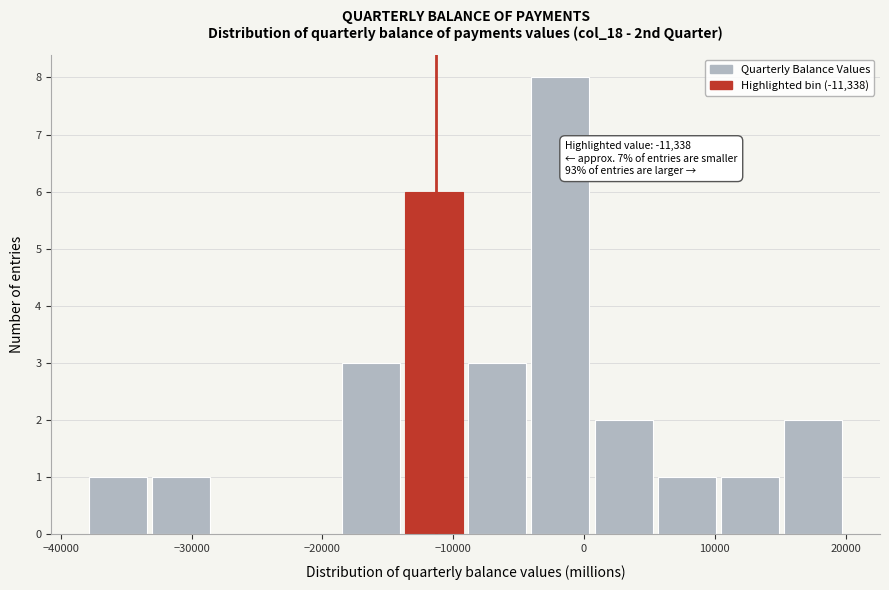

Over which range of the x-axis is the bar tallest?

-4000 to 1000